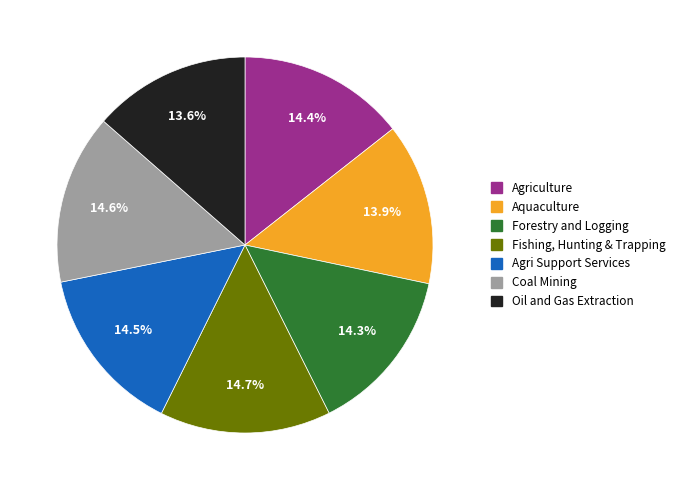

Does any single category account for the majority?

No